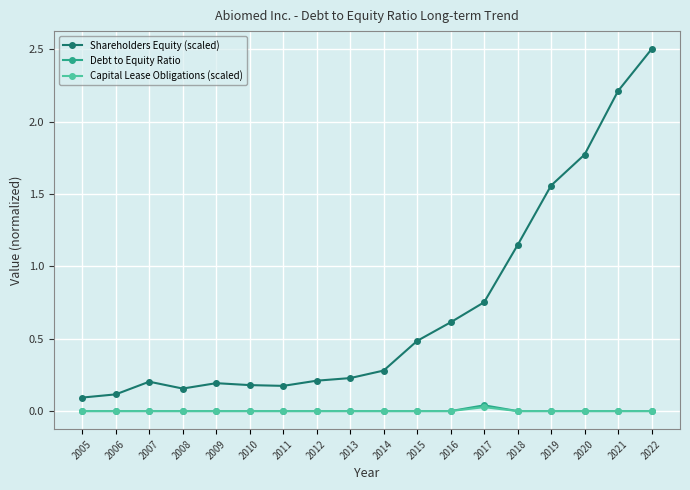

What is the spread (max minus min) of values at 2022?

2.5